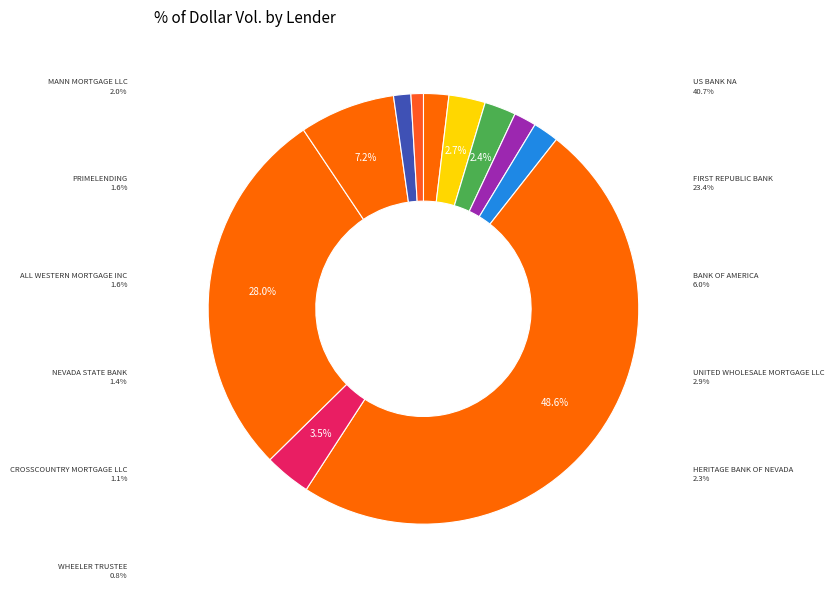

How many segments does this pie chart have?

11